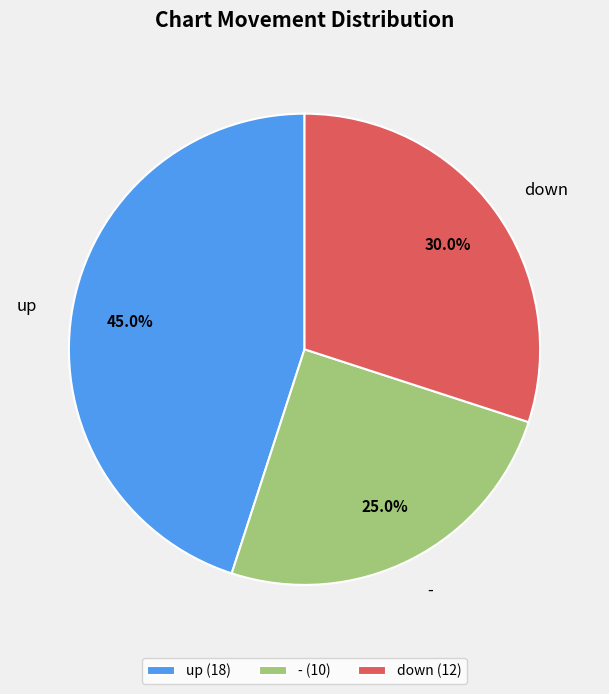

Between up and down, which is larger?

up